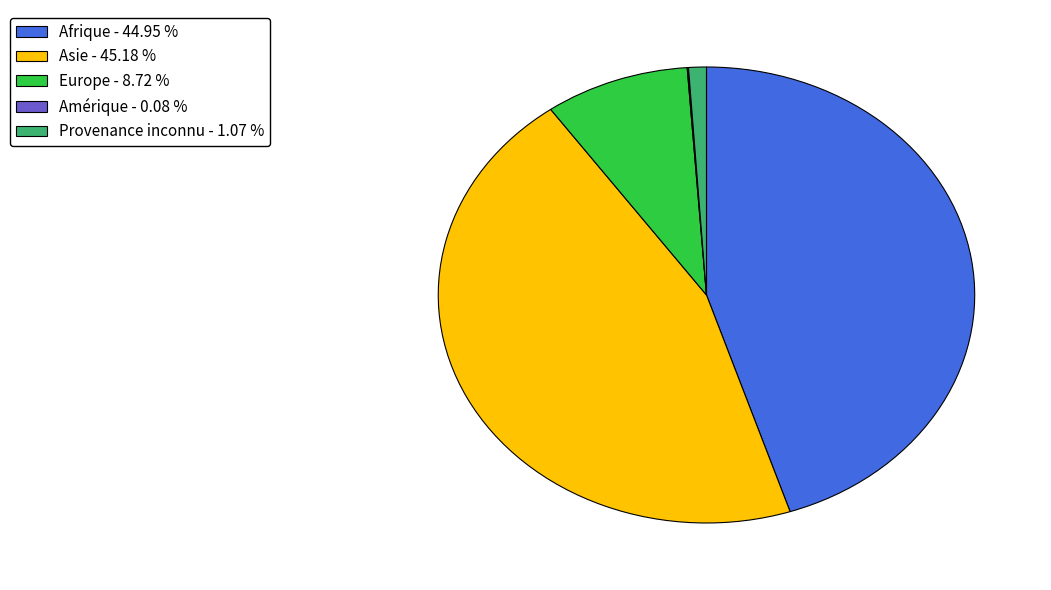

Does any single category account for the majority?

No